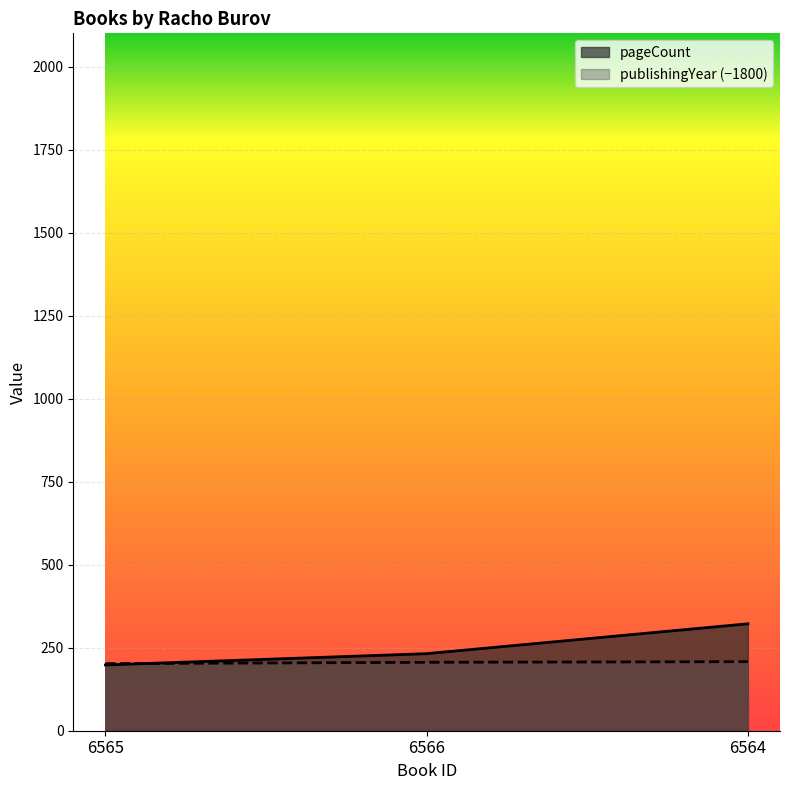

What is the lowest value of the pageCount series?

198